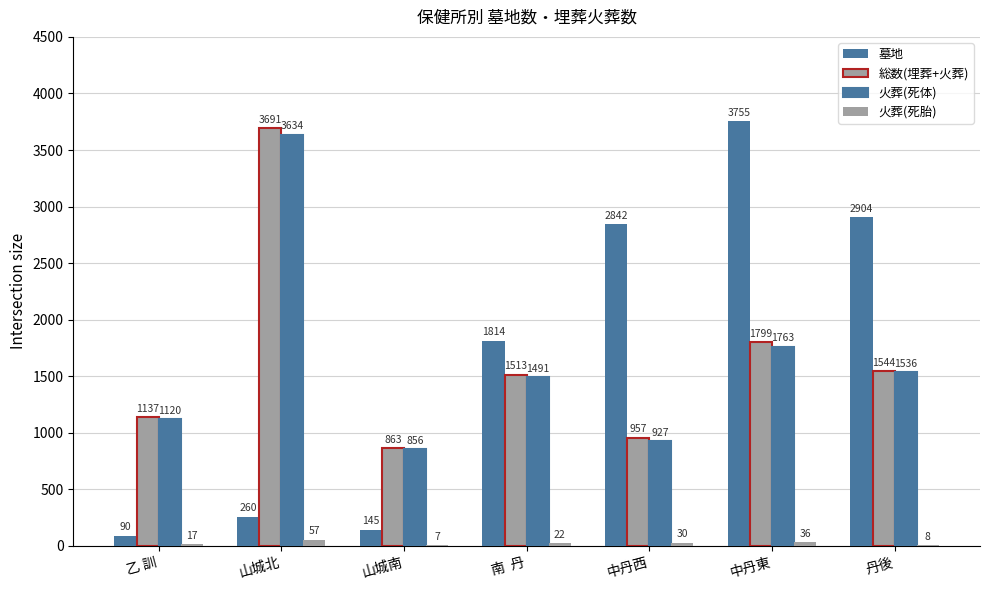

How many categories are shown in the chart?

7